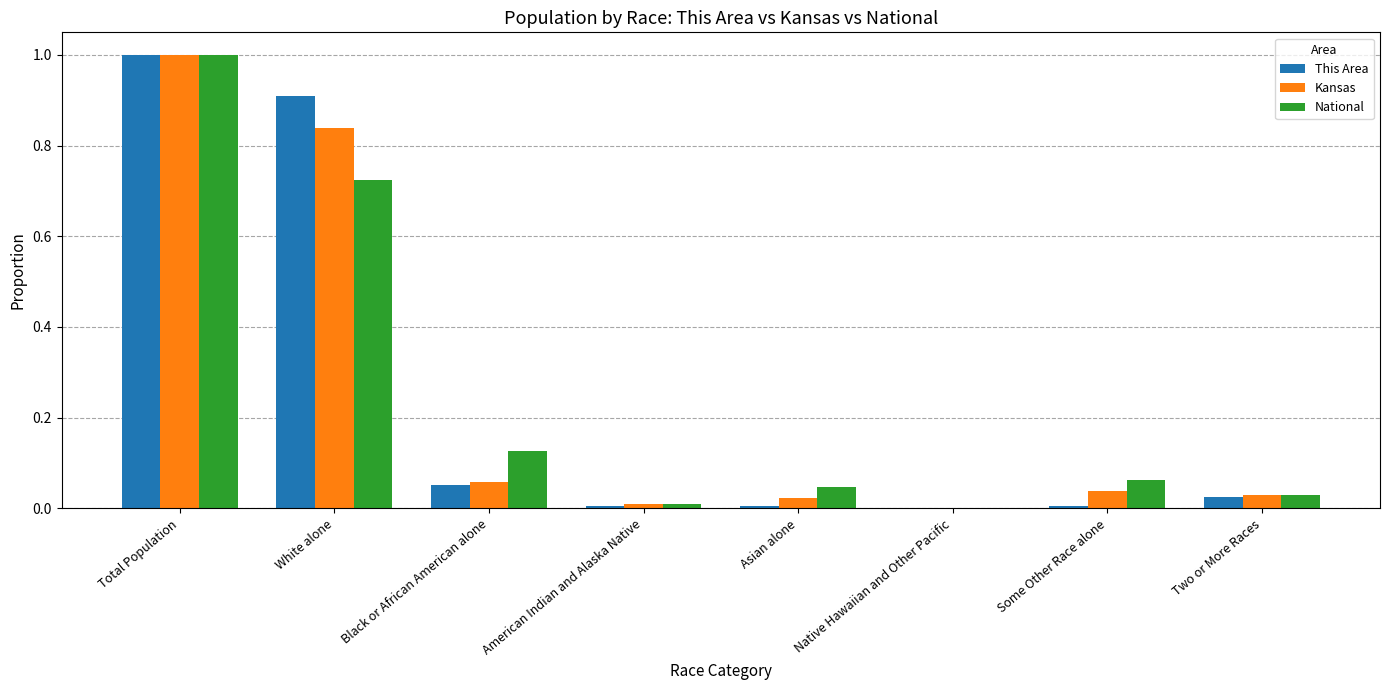

How many categories are shown in the chart?

8